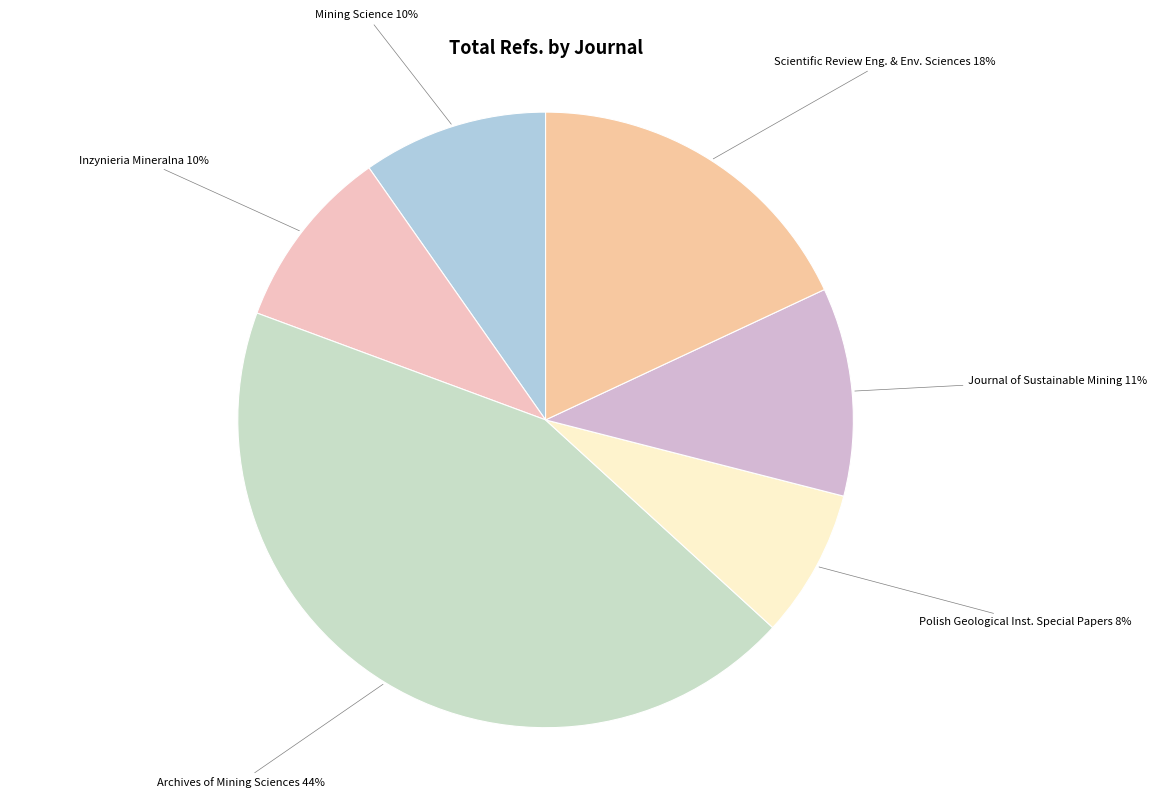

Between Journal of Sustainable Mining and Polish Geological Inst. Special Papers, which is larger?

Journal of Sustainable Mining